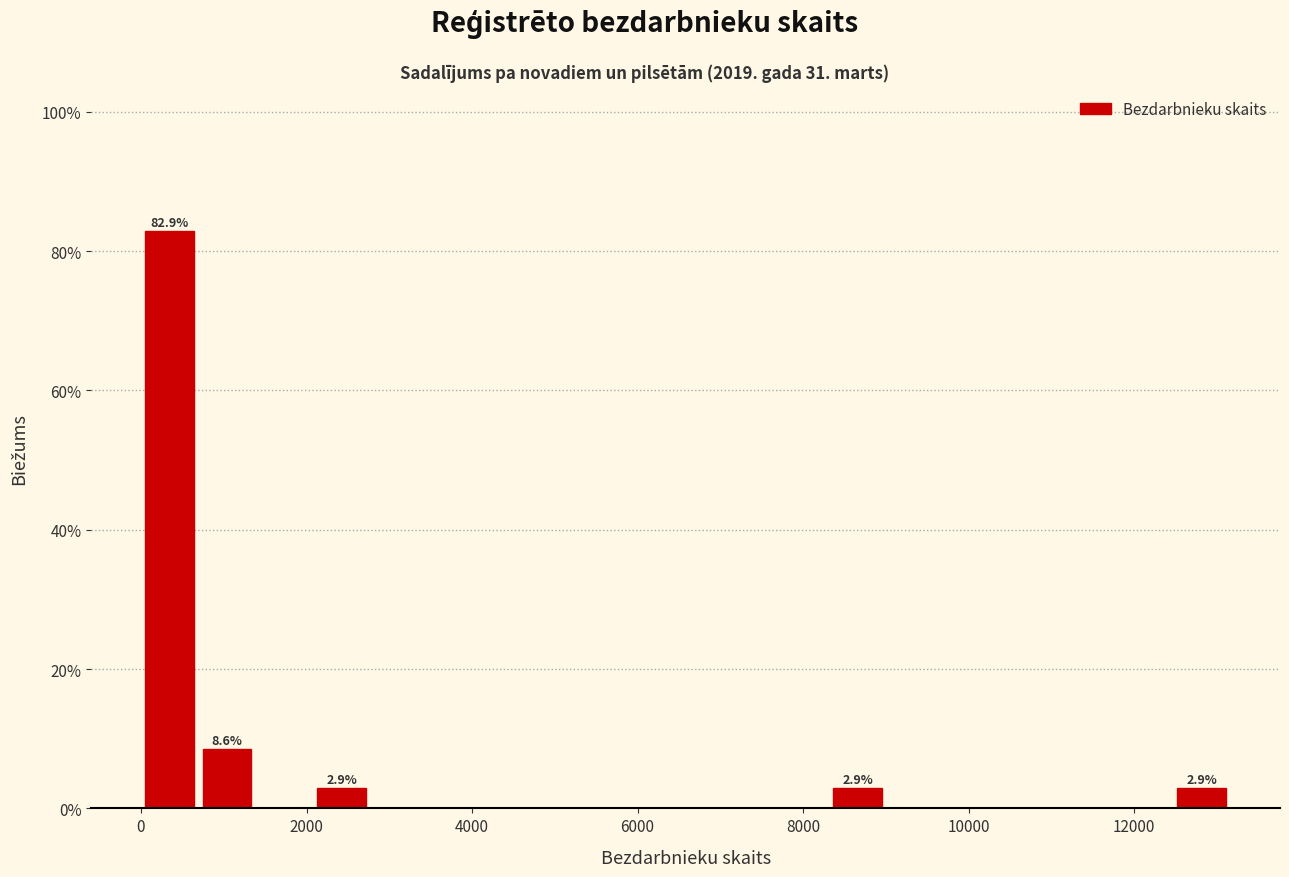

Around what value on the x-axis is the tallest bar? Give the approximate position of its centre, as read against the axis.

400